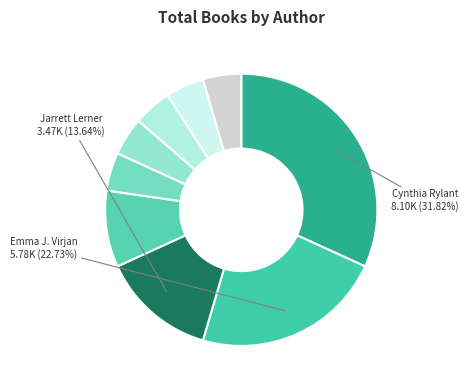

How many segments does this pie chart have?

9